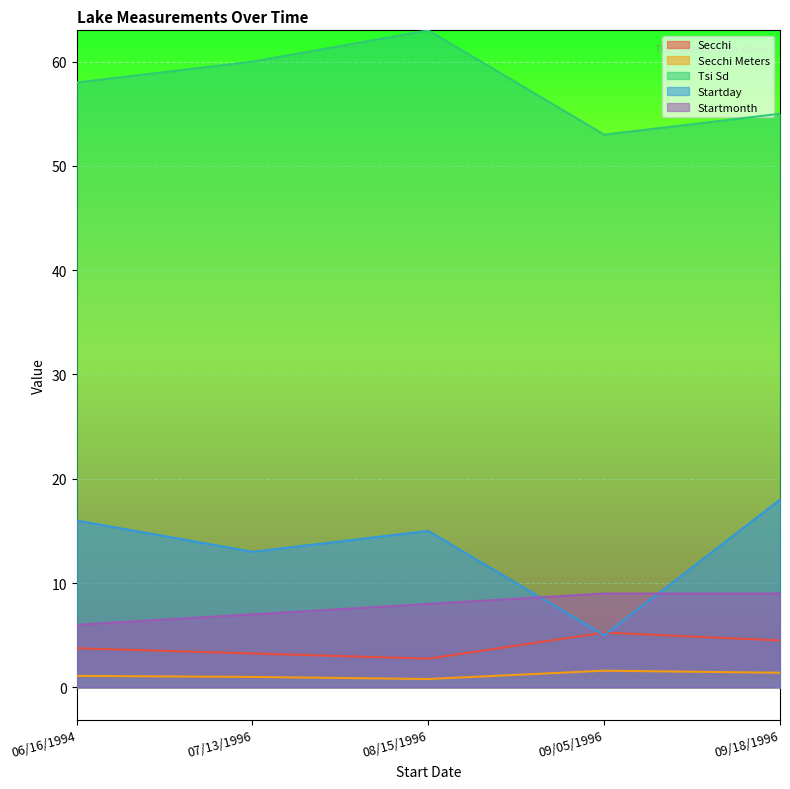

What is the label of the 3rd point from the left?

08/15/1996